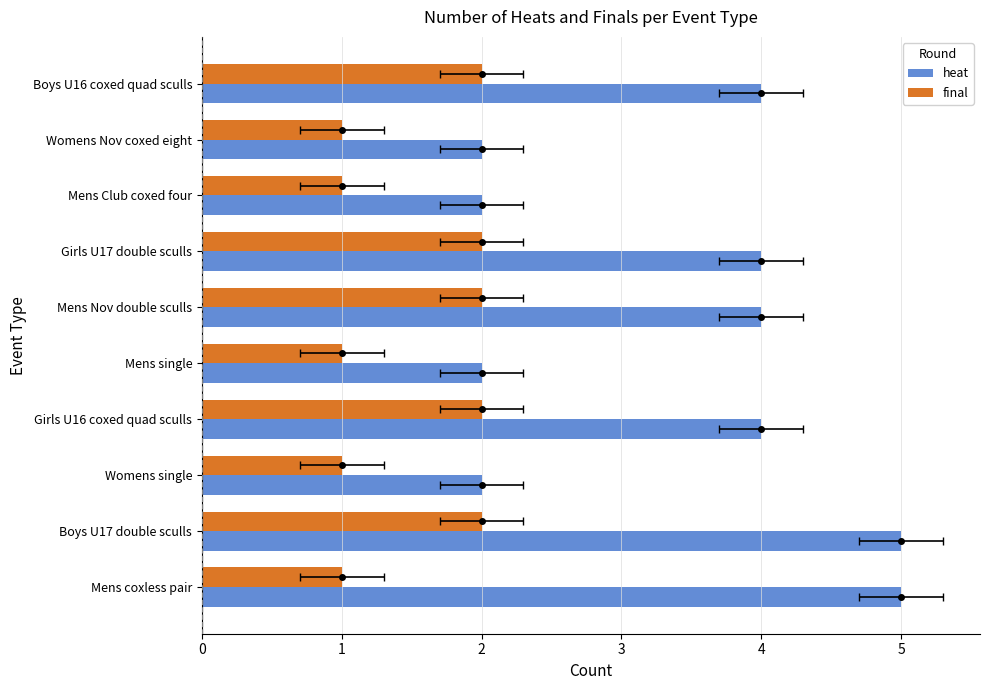

Is it true that final equals 2 at Boys U16 coxed quad sculls?

True